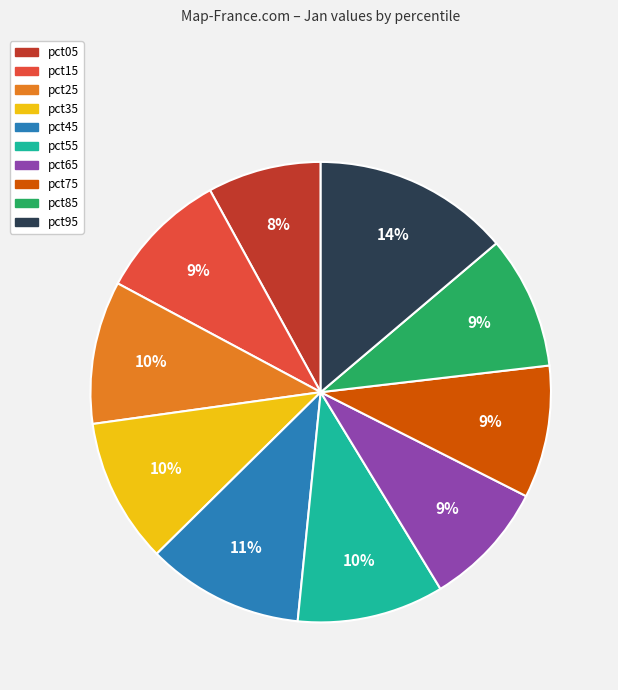

Is there any slice that represents more than half of the pie?

No